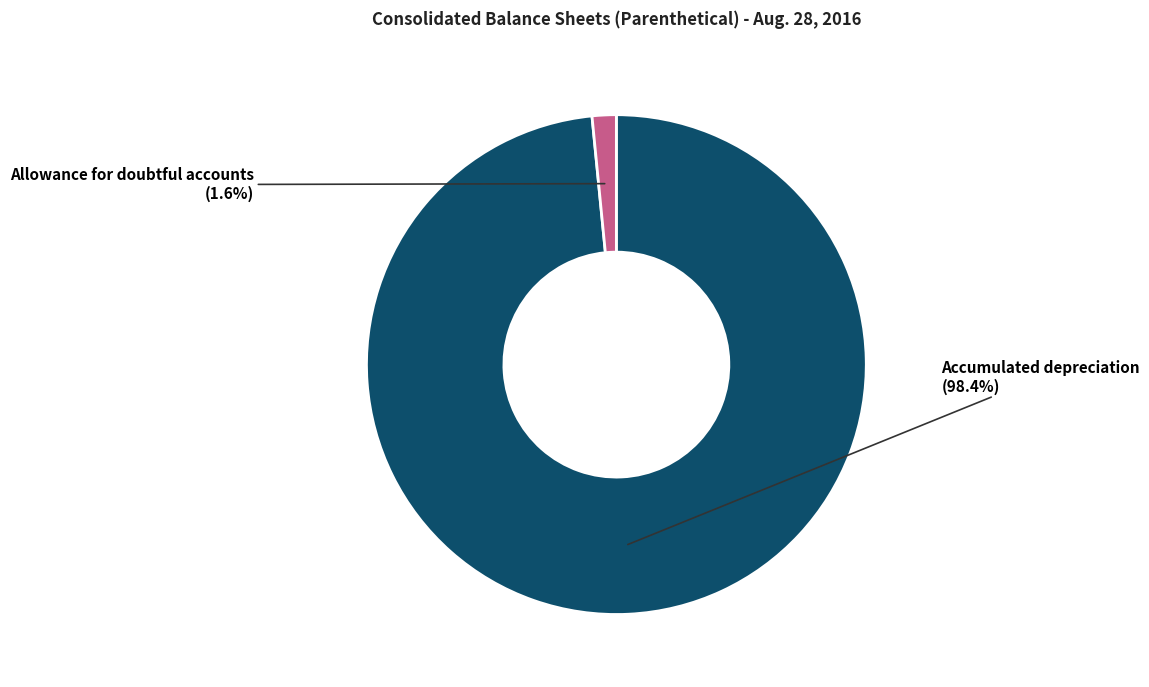

How many segments does this pie chart have?

2